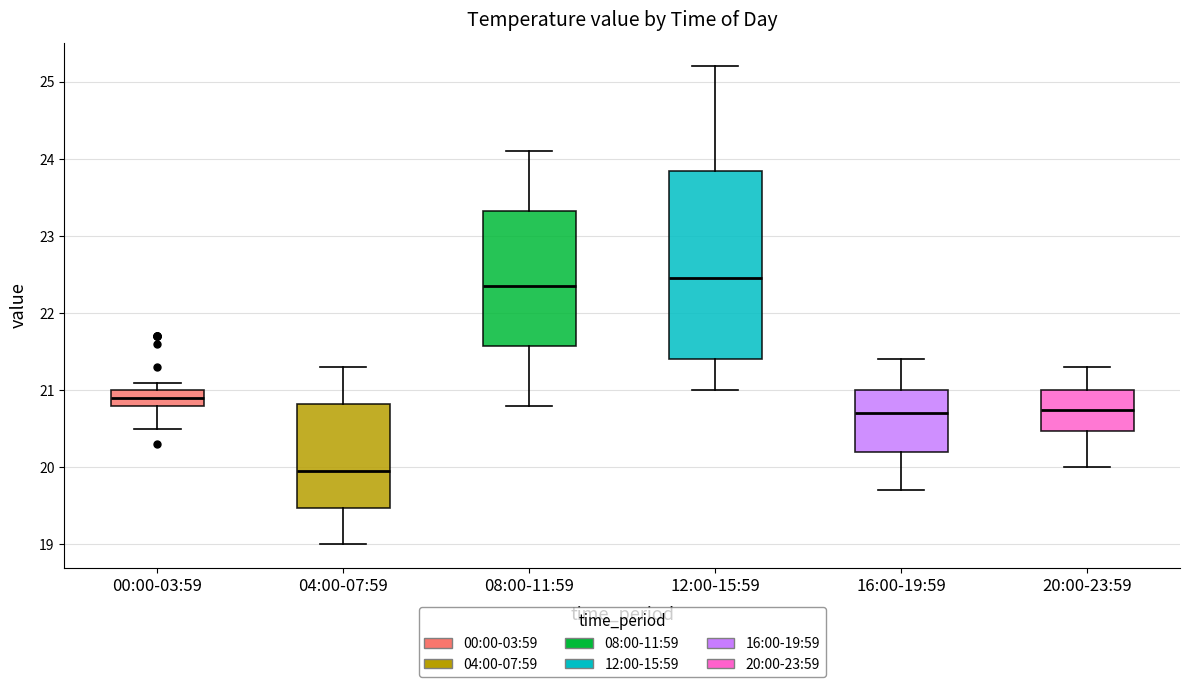

Reading left to right, read every box against the y-axis: the position of its median line, the range the box covers, and the ends of its whiskers. The values are not printed on the chart, so give them approximately, as read against the axis.

00:00-03:59: median 20.9, box 20.8 to 21.0, whiskers 20.5 to 21.1
04:00-07:59: median 20.0, box 19.5 to 20.8, whiskers 19.0 to 21.3
08:00-11:59: median 22.4, box 21.6 to 23.3, whiskers 20.8 to 24.1
12:00-15:59: median 22.5, box 21.4 to 23.9, whiskers 21.0 to 25.2
16:00-19:59: median 20.7, box 20.2 to 21.0, whiskers 19.7 to 21.4
20:00-23:59: median 20.8, box 20.5 to 21.0, whiskers 20.0 to 21.3